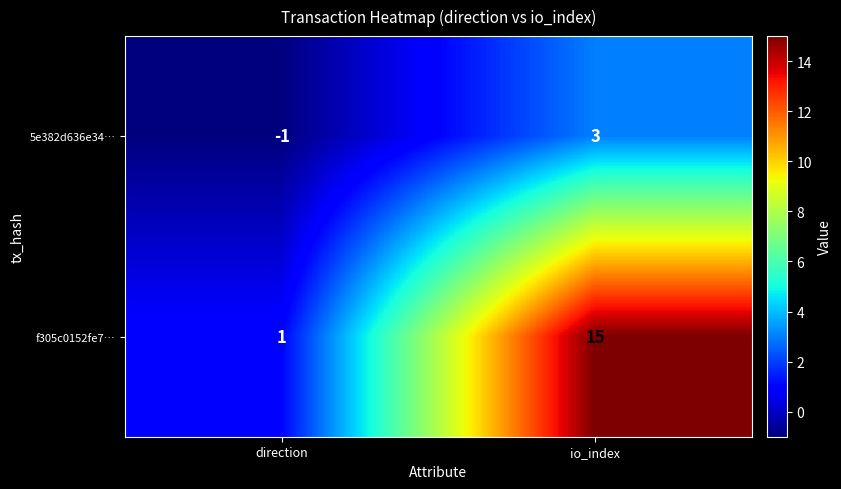

What is the approximate value of 5e382d636e34… at io_index?

3